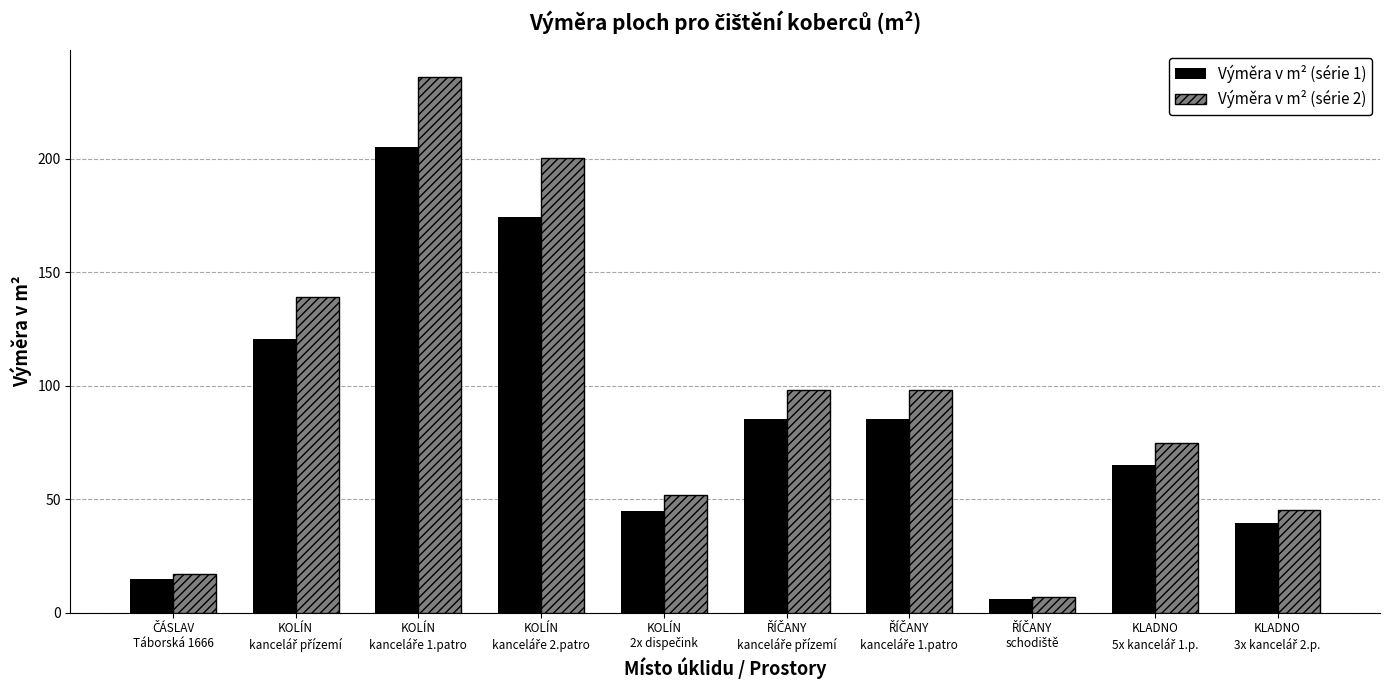

What is the average value of the Výměra v m² (série 1) series?

84.1